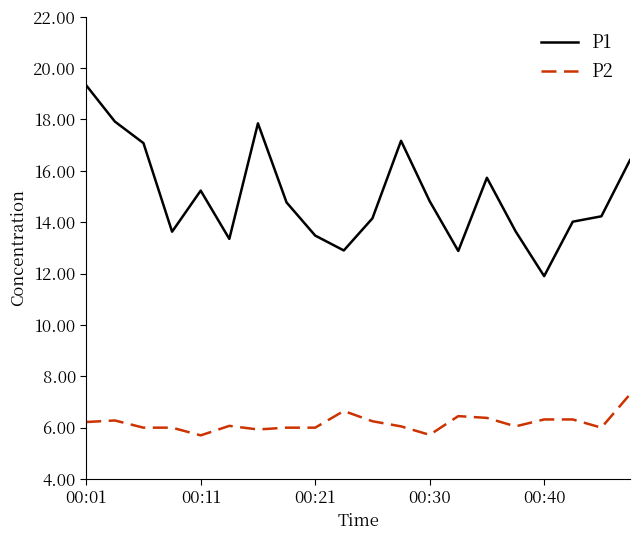

Which series has the largest range (max minus min)?

P1